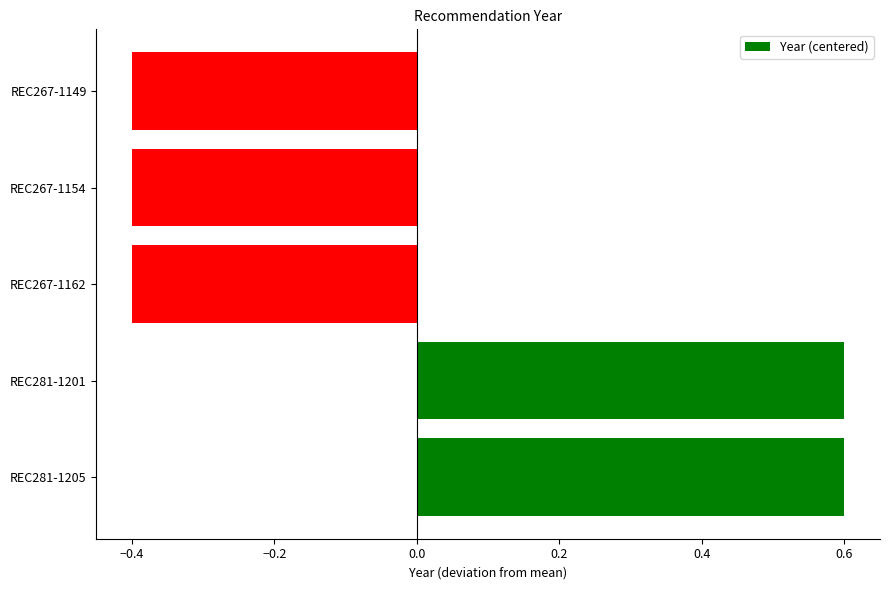

What is the change in value from REC281-1201 to REC267-1162?

-1.0